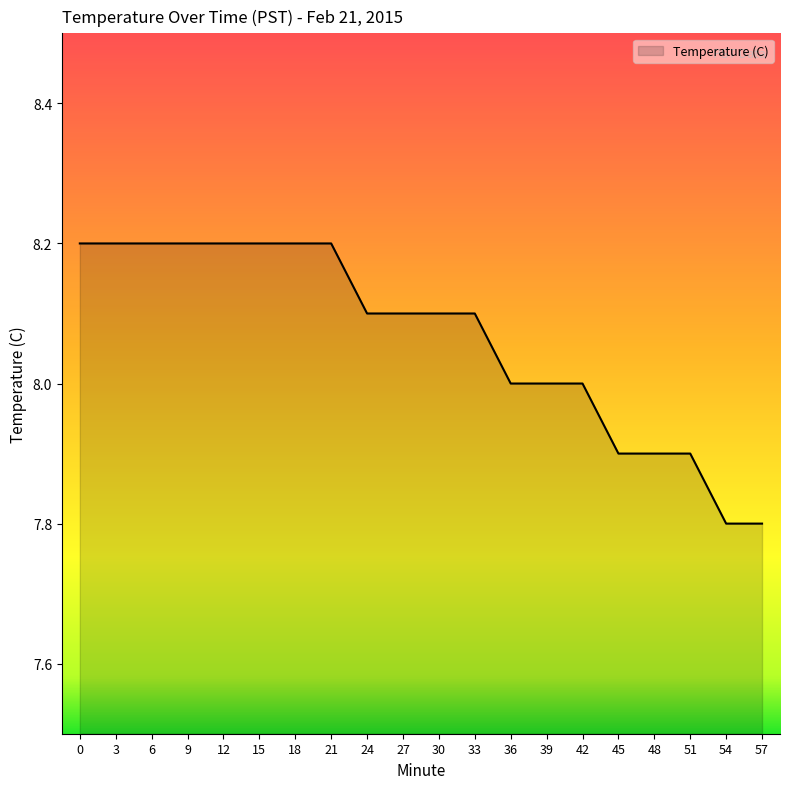

Which has a higher value, 42 or 57?

42